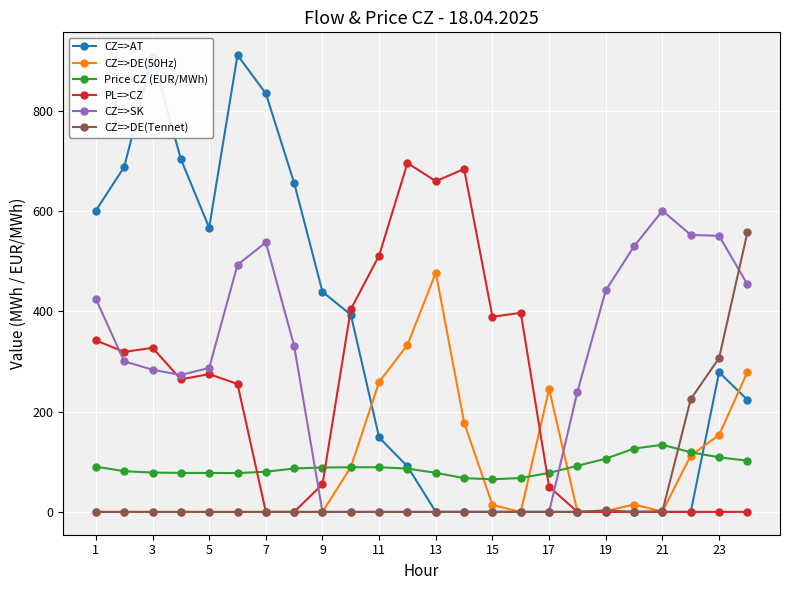

What is the average value of the PL=>CZ series?

234.4